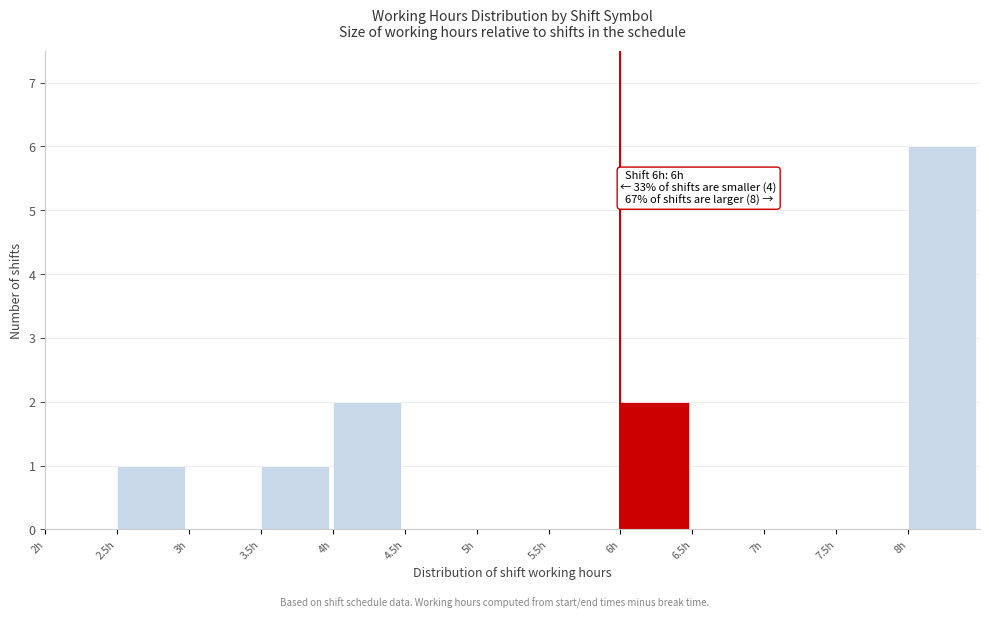

Over which range of the x-axis is the bar tallest?

8.0 to 8.5